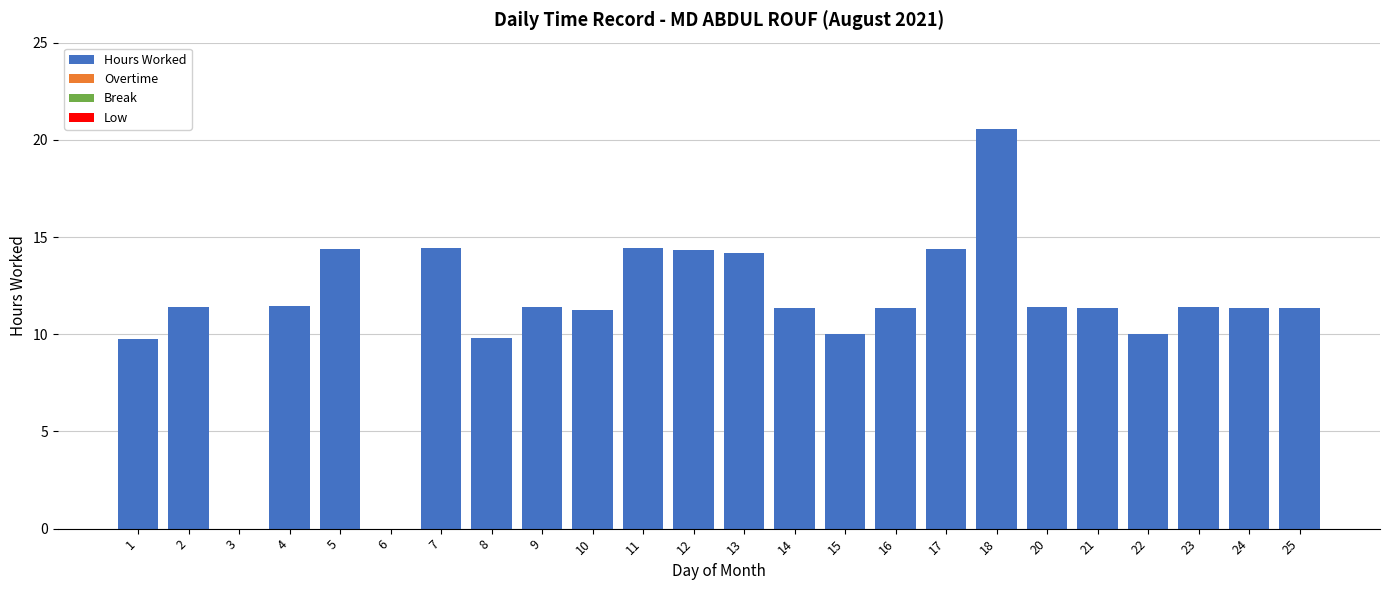

Count the number of categories in the chart.

24